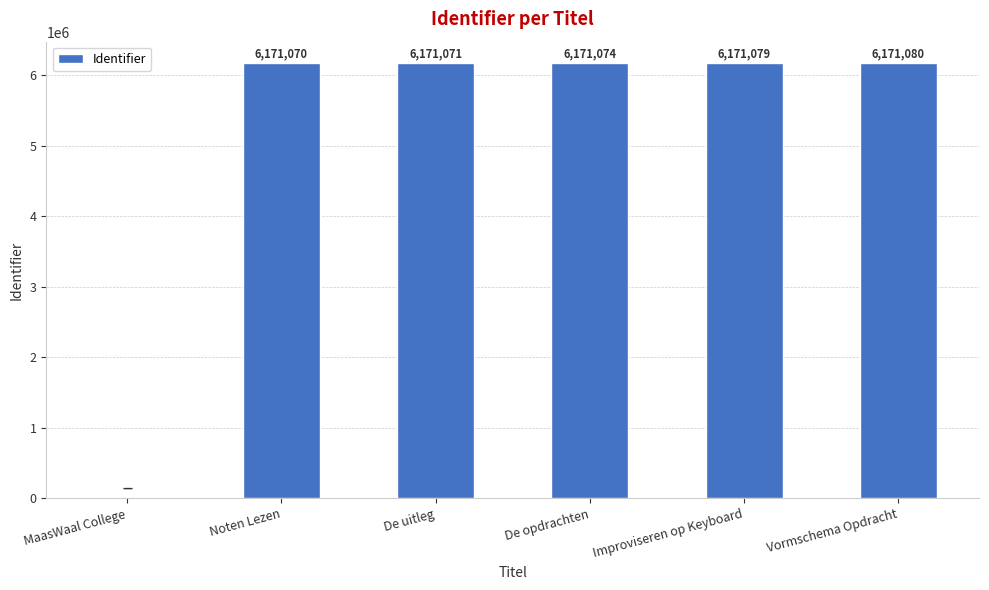

At which label is the value closest to 3085540?

Noten Lezen